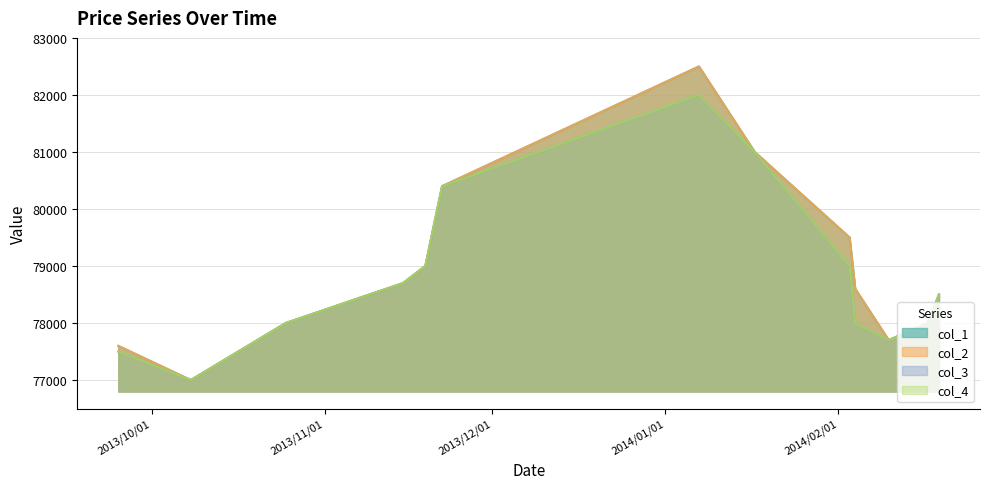

Where is col_2 nearest to the value 79750?

2014/02/03